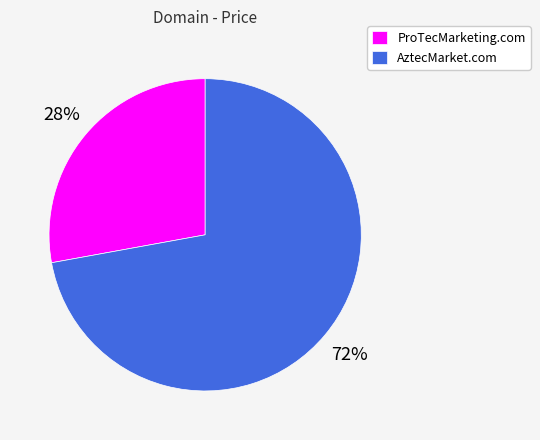

Does AztecMarket.com account for over 50% of the chart?

Yes